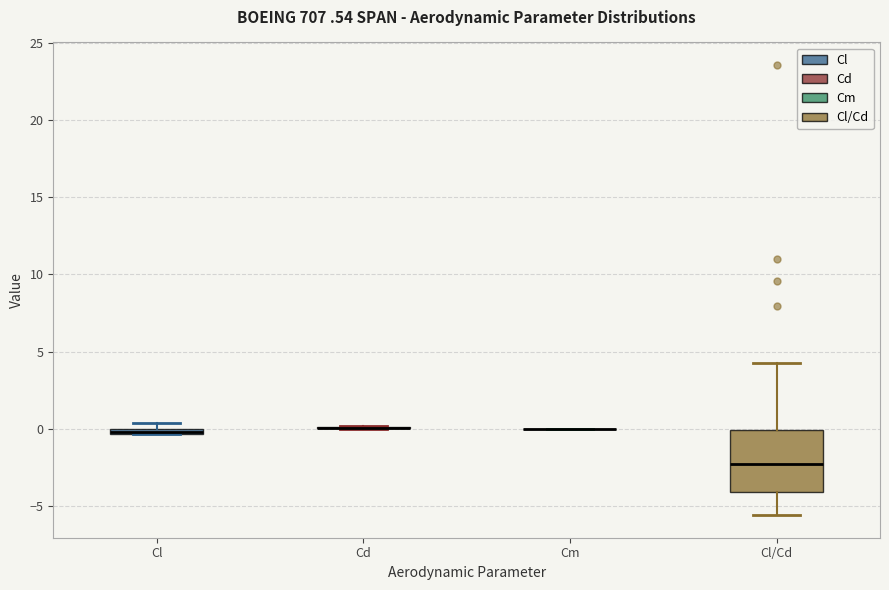

Which box is the tallest, from its lower edge to its upper edge?

Cl/Cd